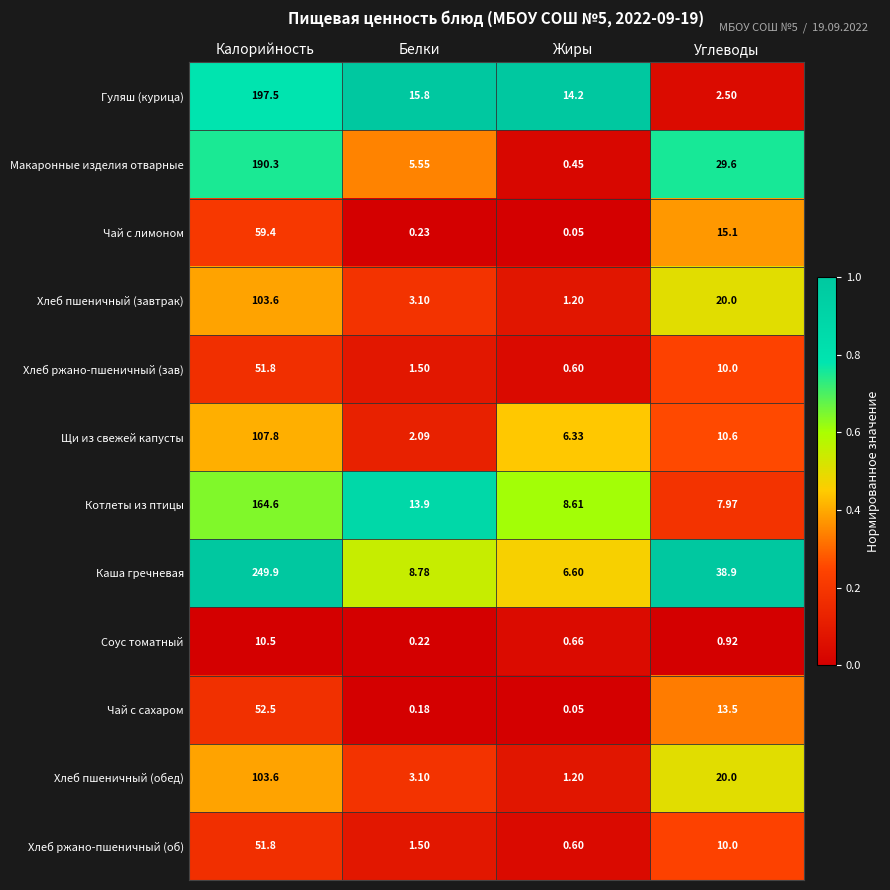

What is the total value across all series at Калорийность?

1343.3